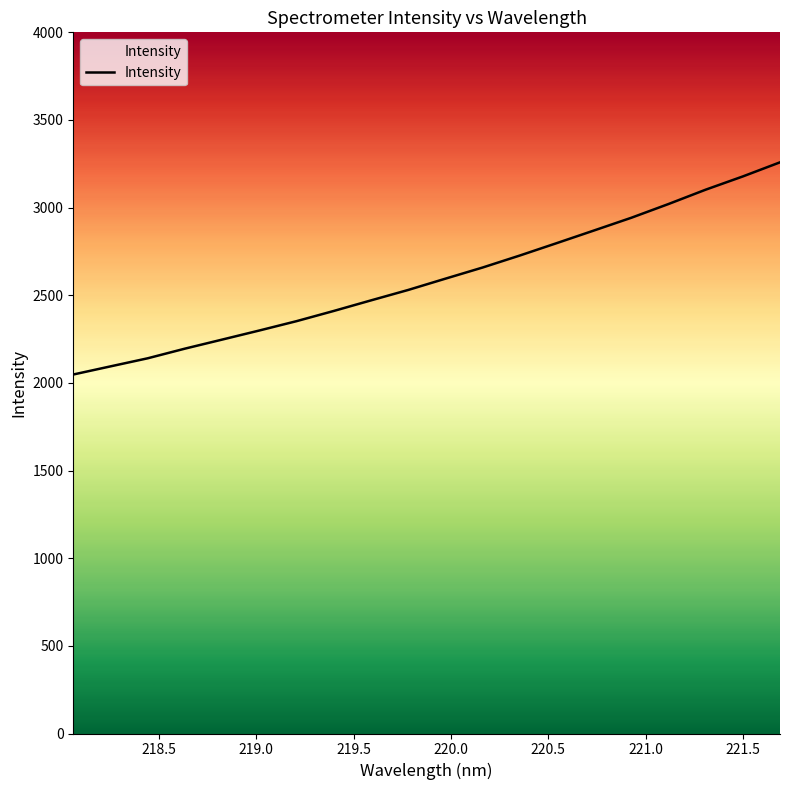

How many values exceed 2594?

10